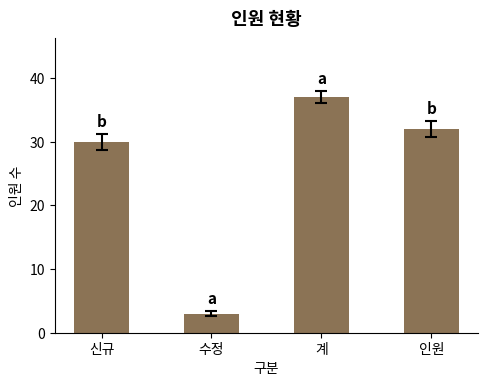

Are the bars horizontal?

No